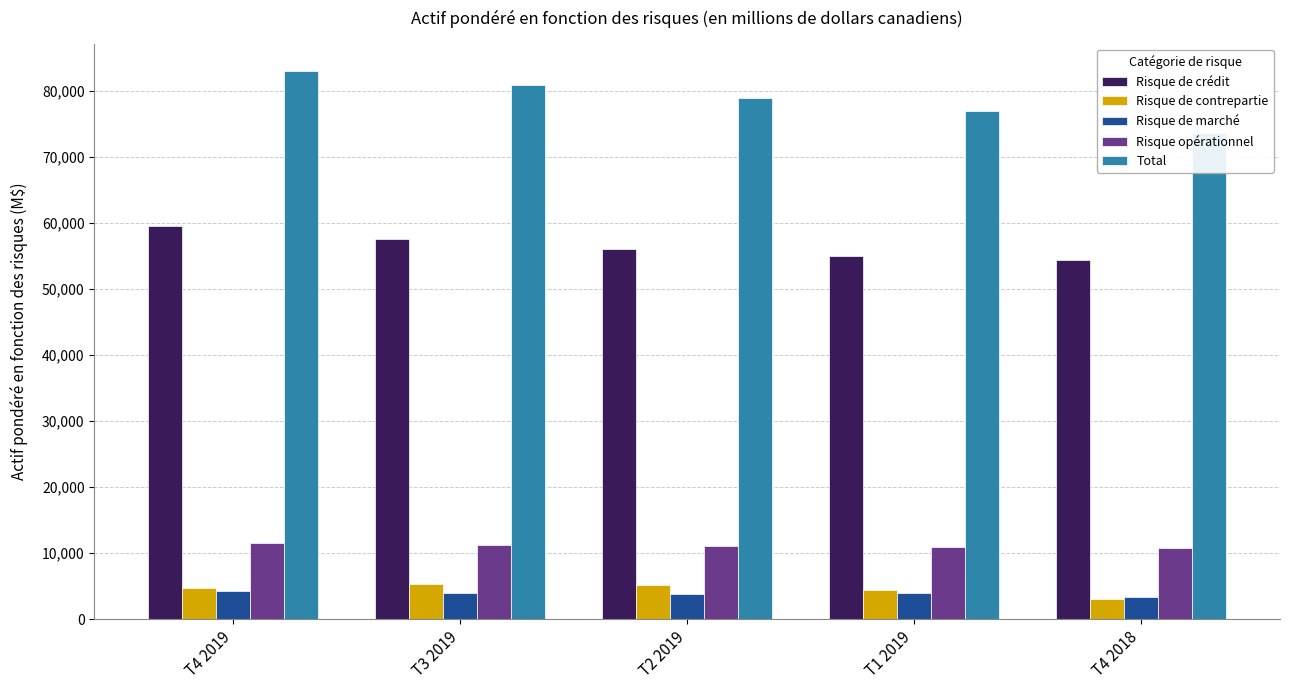

Are the bars horizontal?

No